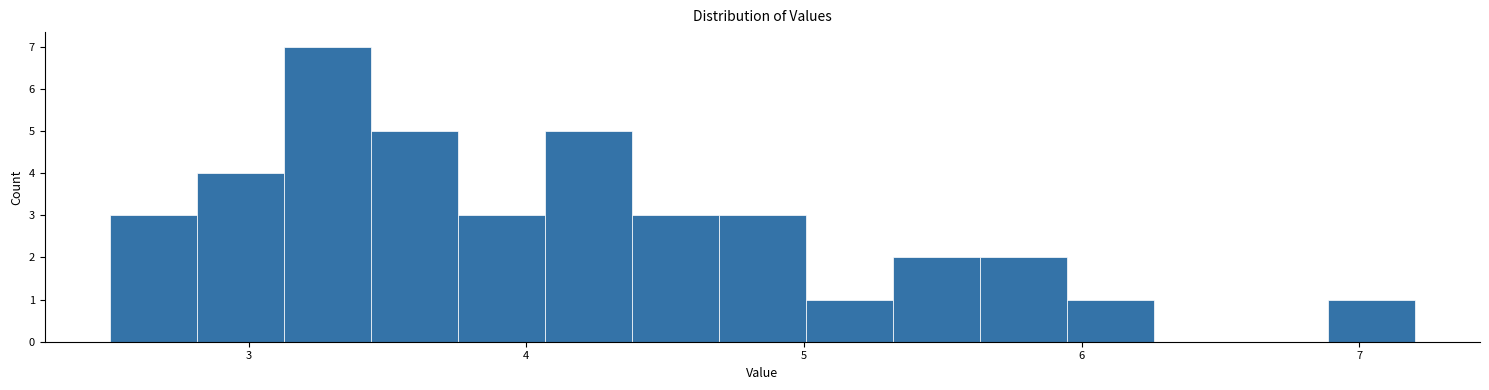

Read against the x-axis, roughly where is the centre of the tallest bar?

3.3